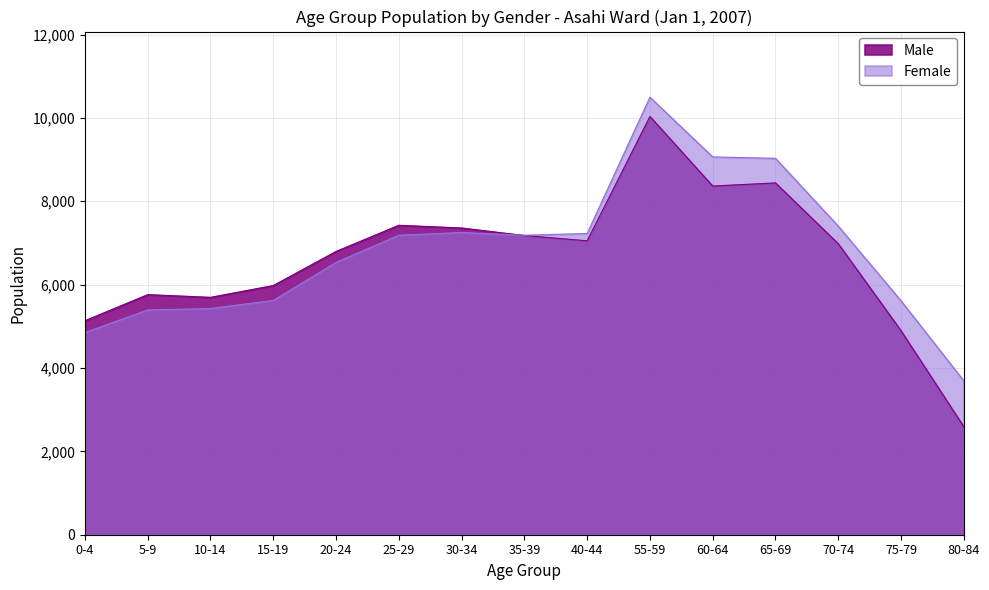

What is the spread (max minus min) of values at 15-19?

357